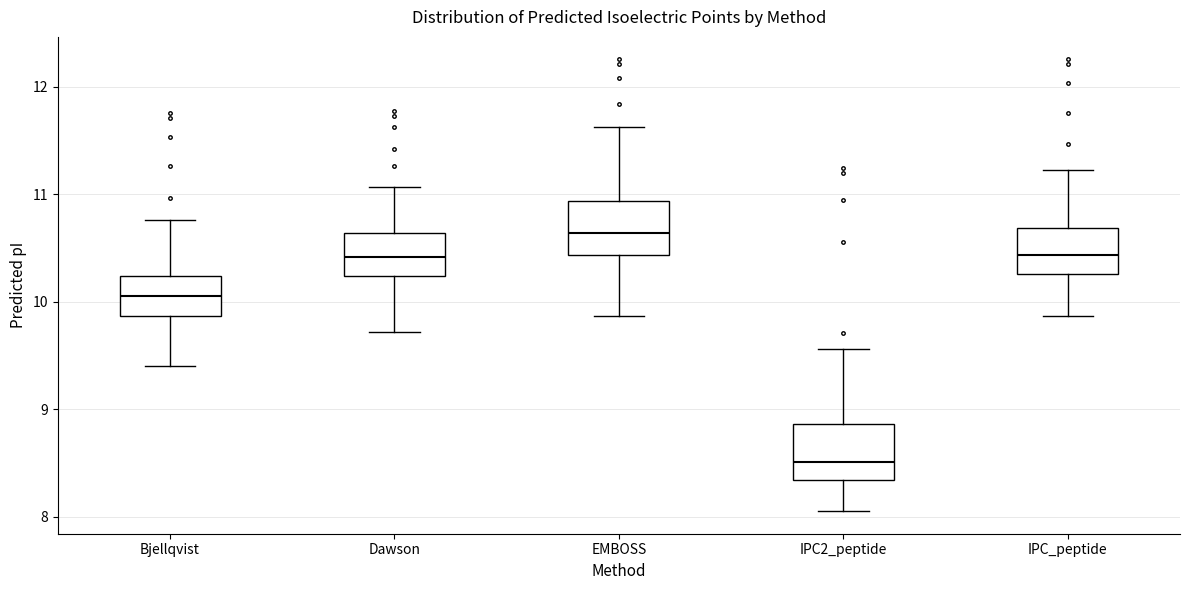

Reading left to right, transcribe this box plot: for each box, give where its median line is, the range the box spans, and where its two whiskers end, as read against the y-axis. The values are not printed on the chart, so give them approximately, as read against the axis.

Bjellqvist: median 10.1, box 9.9 to 10.2, whiskers 9.4 to 10.8
Dawson: median 10.4, box 10.2 to 10.6, whiskers 9.7 to 11.1
EMBOSS: median 10.6, box 10.4 to 10.9, whiskers 9.9 to 11.6
IPC2_peptide: median 8.5, box 8.3 to 8.9, whiskers 8.1 to 9.6
IPC_peptide: median 10.4, box 10.3 to 10.7, whiskers 9.9 to 11.2